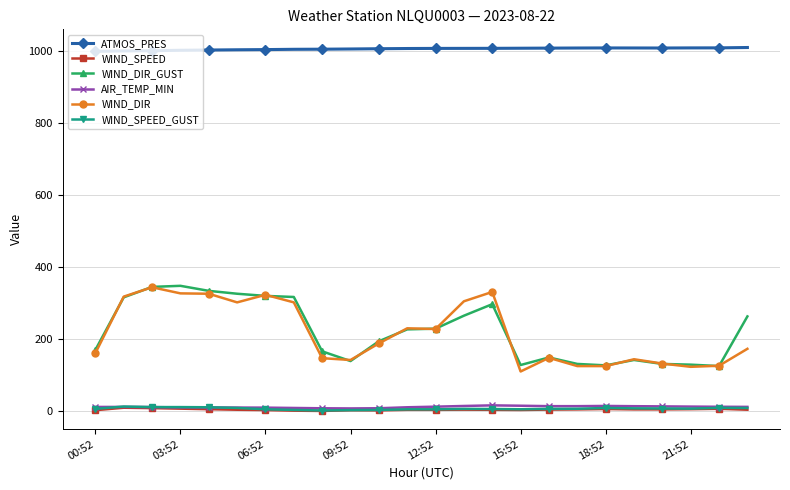

True or false: AIR_TEMP_MIN has more than 2 points higher than both neighbors.

True